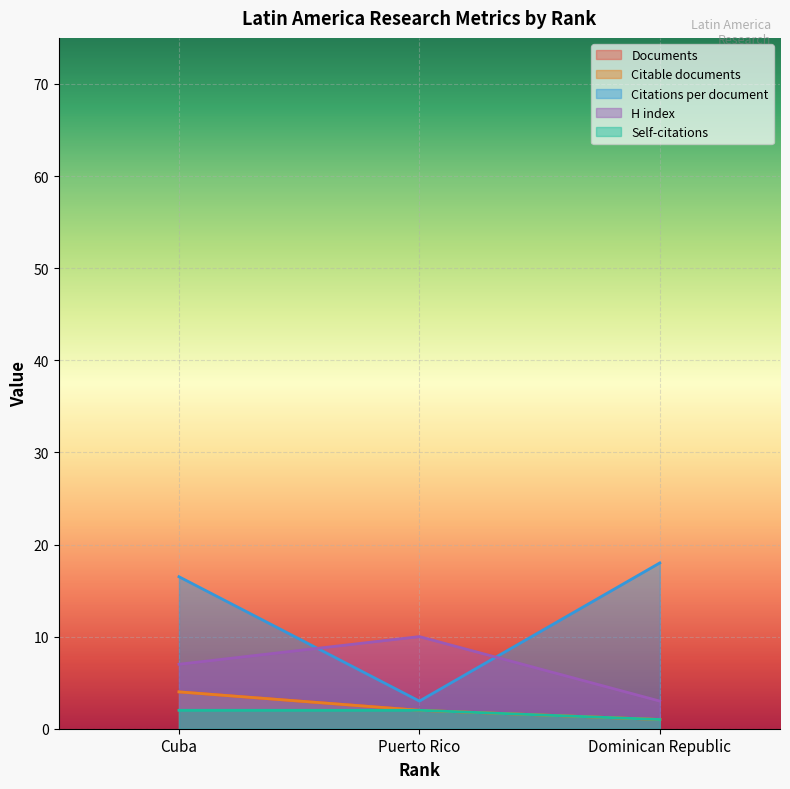

What is the difference between the maximum and second lowest values in the Documents series?

2.0